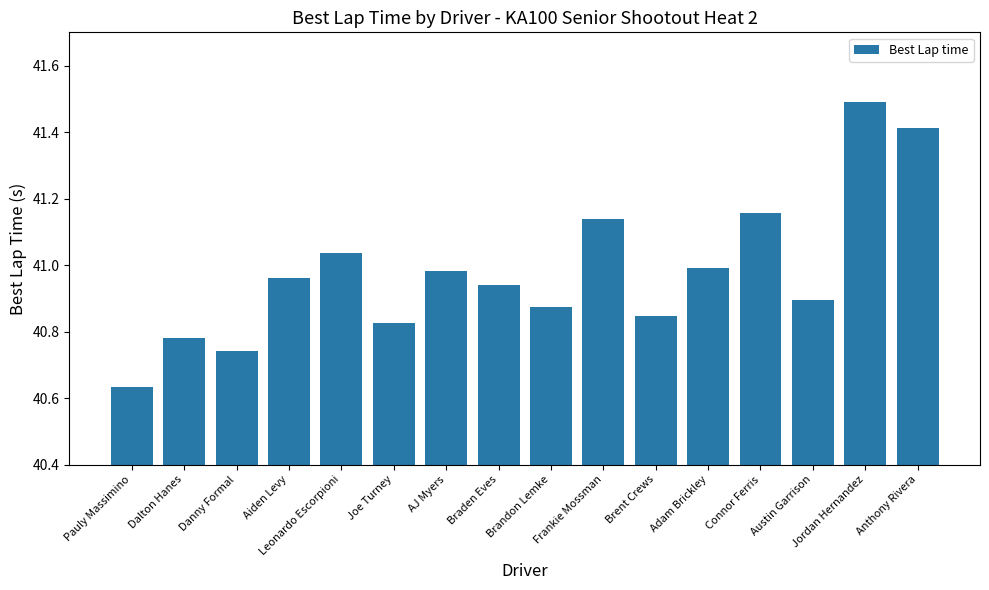

What is the greatest value displayed?

41.5